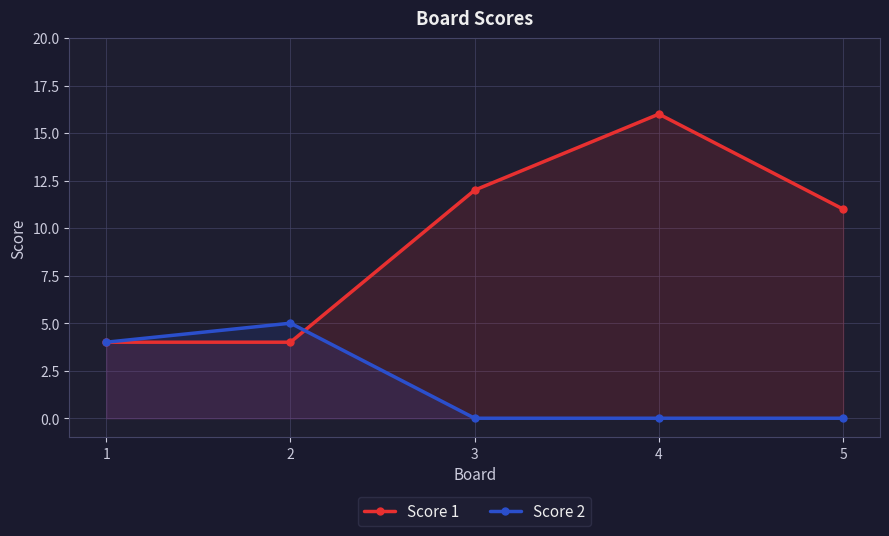

How many times do Score 2 and Score 1 cross each other?

1